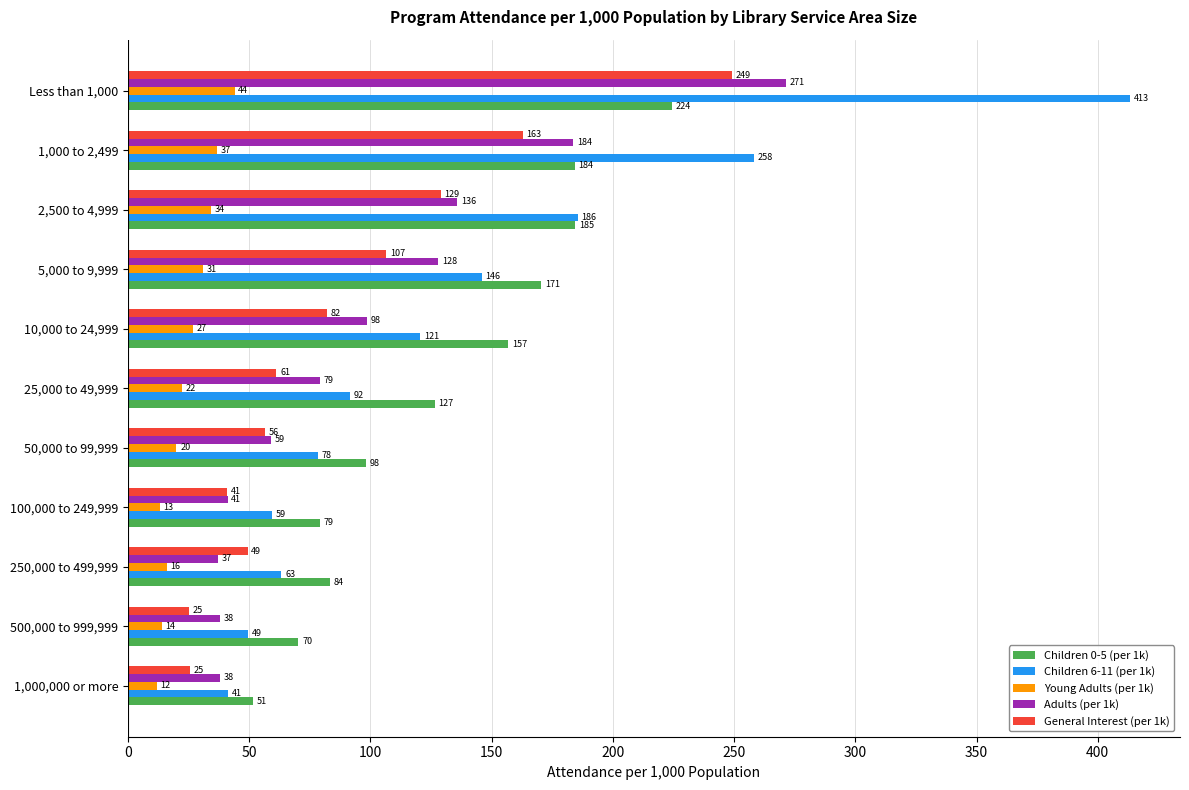

True or false: Adults (per 1k) has a value of 53.3 at 10,000 to 24,999.

False